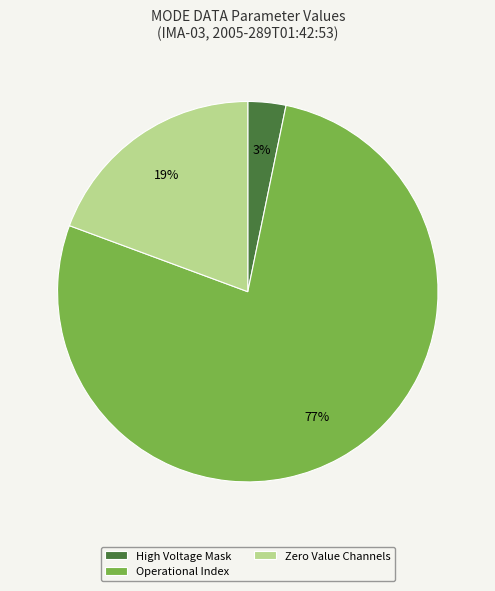

Between Operational Index and Zero Value Channels, which is larger?

Operational Index